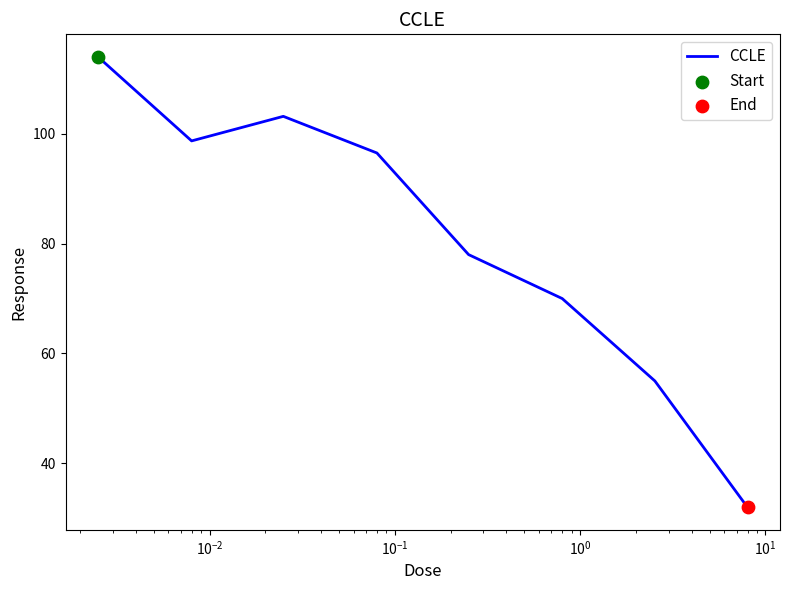

True or false: there are more than 2 points higher than both neighbors.

False